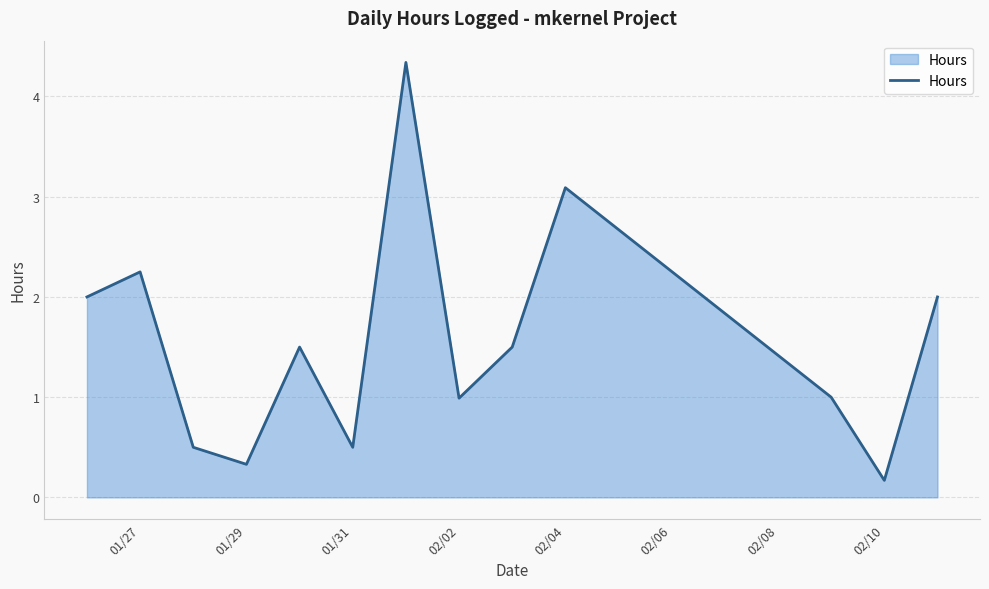

What is the difference between the maximum and minimum values?

4.2